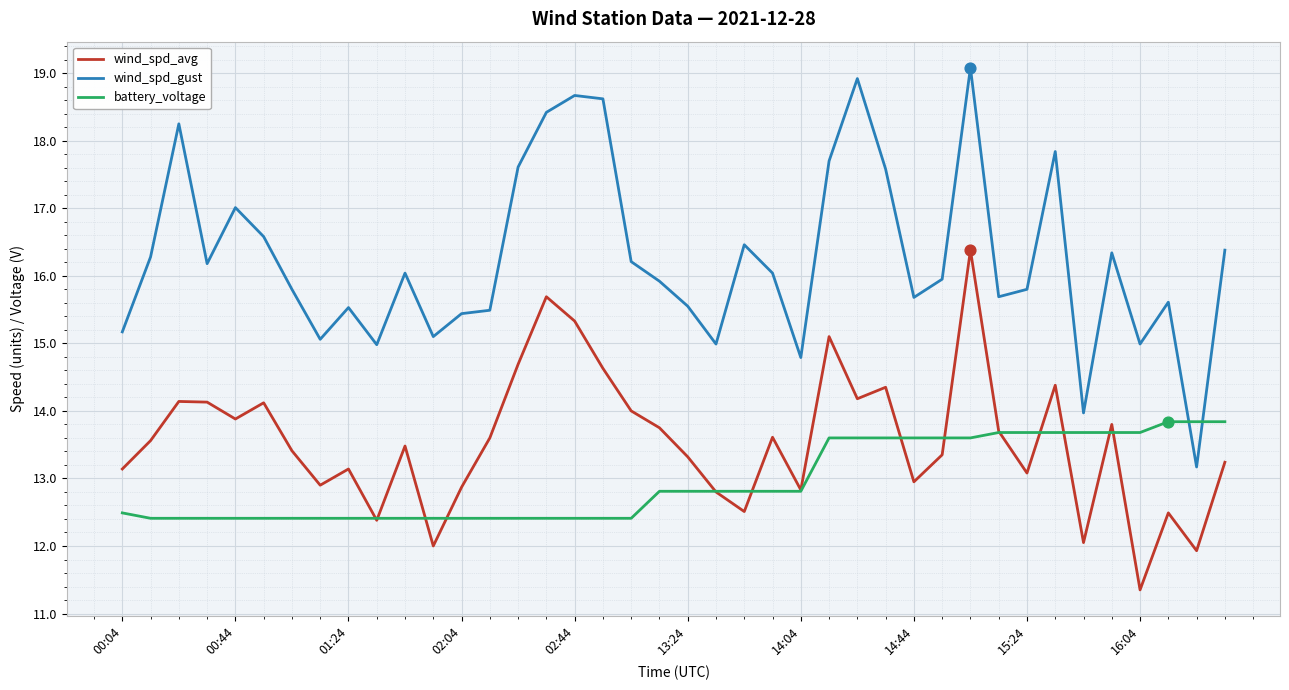

Which series has the largest range (max minus min)?

wind_spd_gust